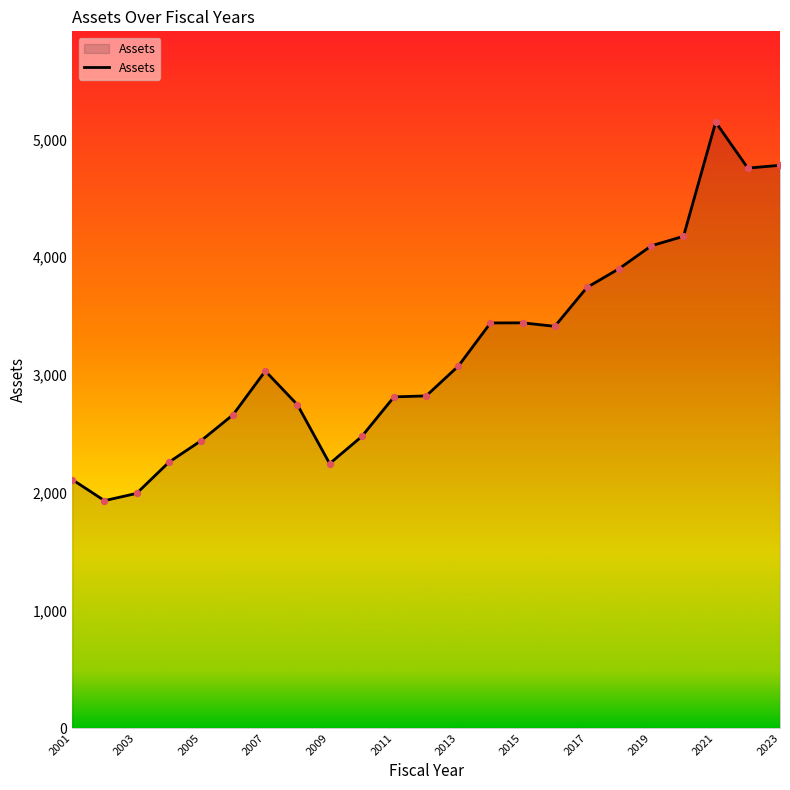

What is the maximum value shown in the chart?

5146.8